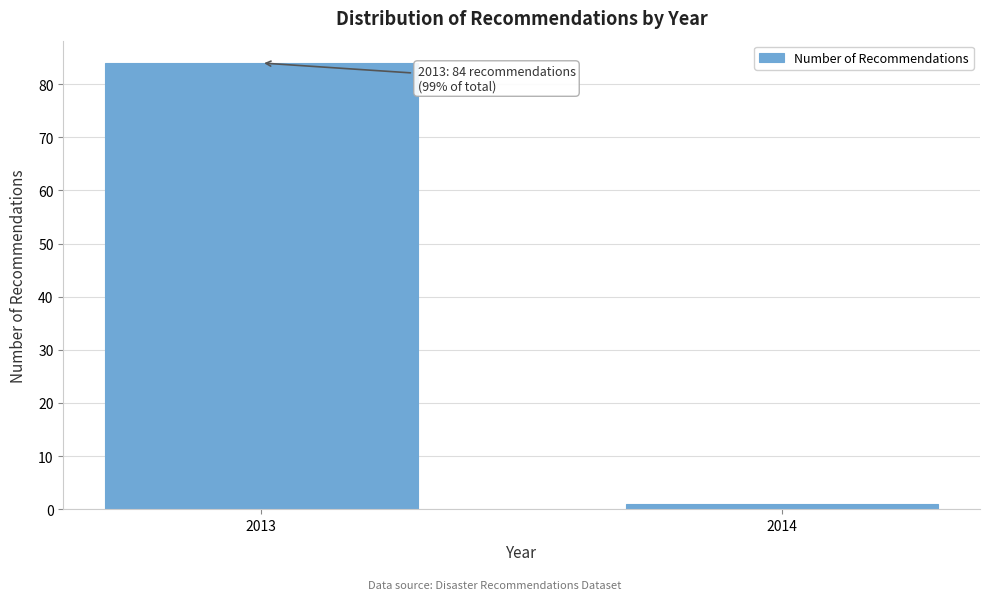

Reading right to left, extract all data points from this chart.

1	84